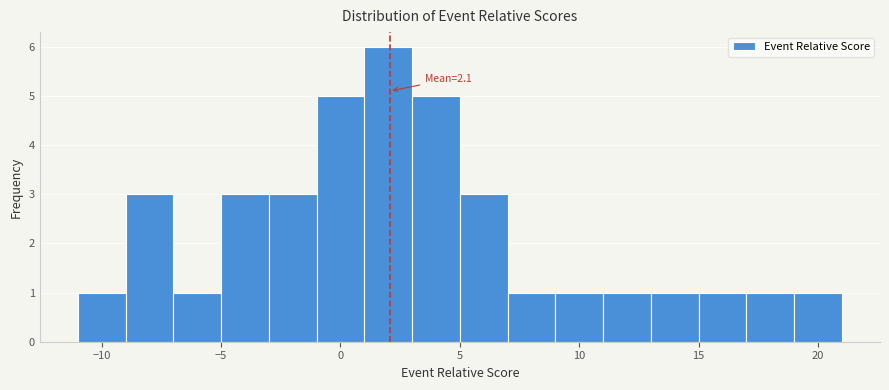

Over which range of the x-axis is the bar tallest?

1 to 3